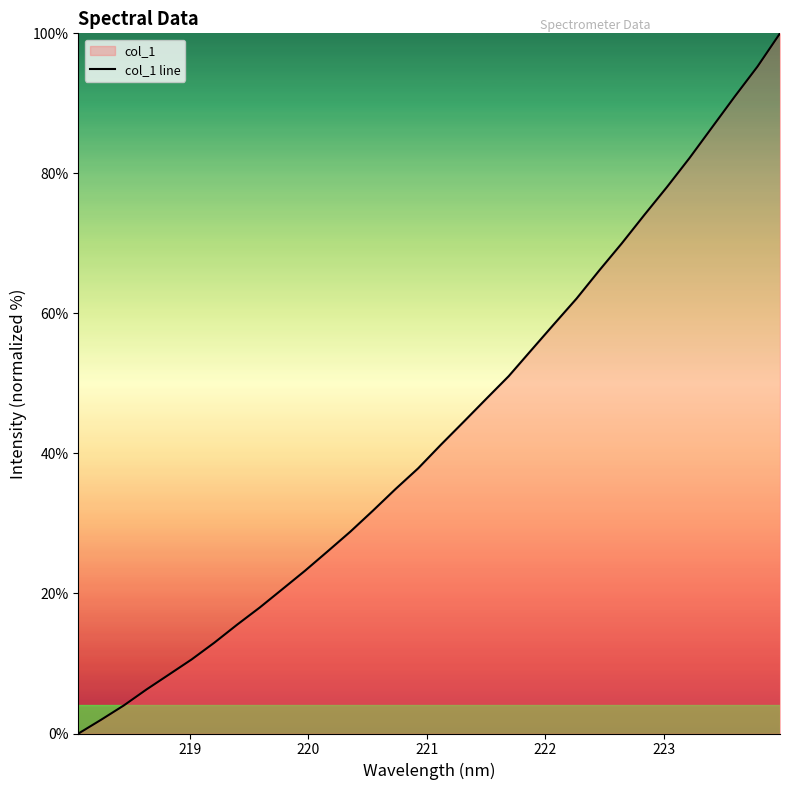

What is the greatest value displayed?

100.0